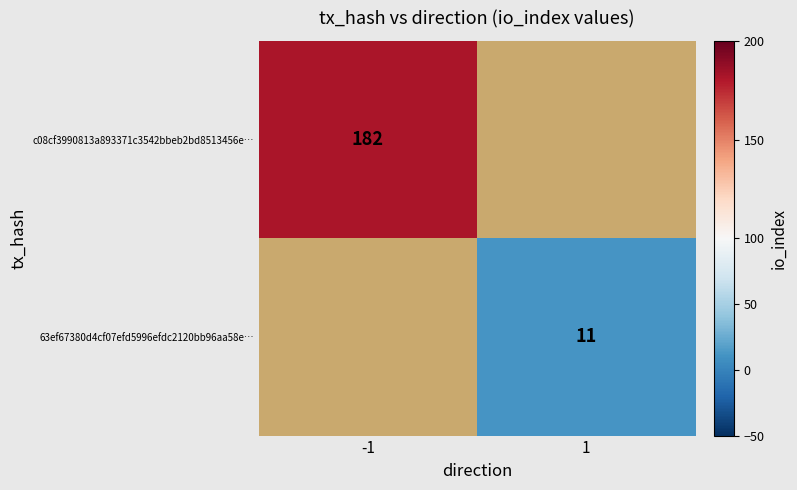

Which label corresponds to the largest value in the chart?

-1